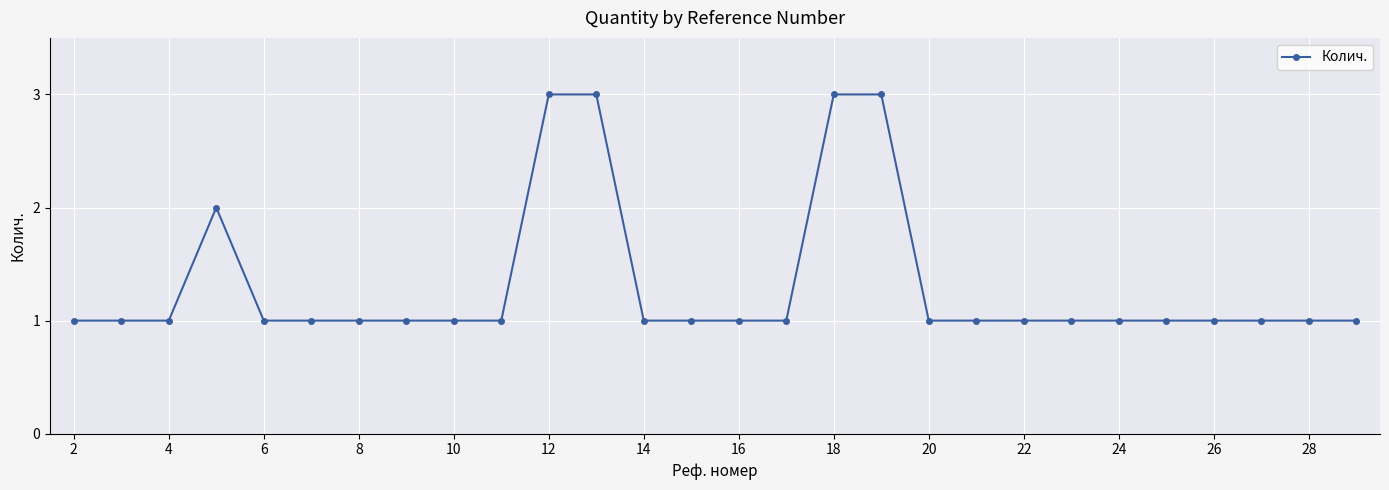

What is the value of the 19th point from the left?

1